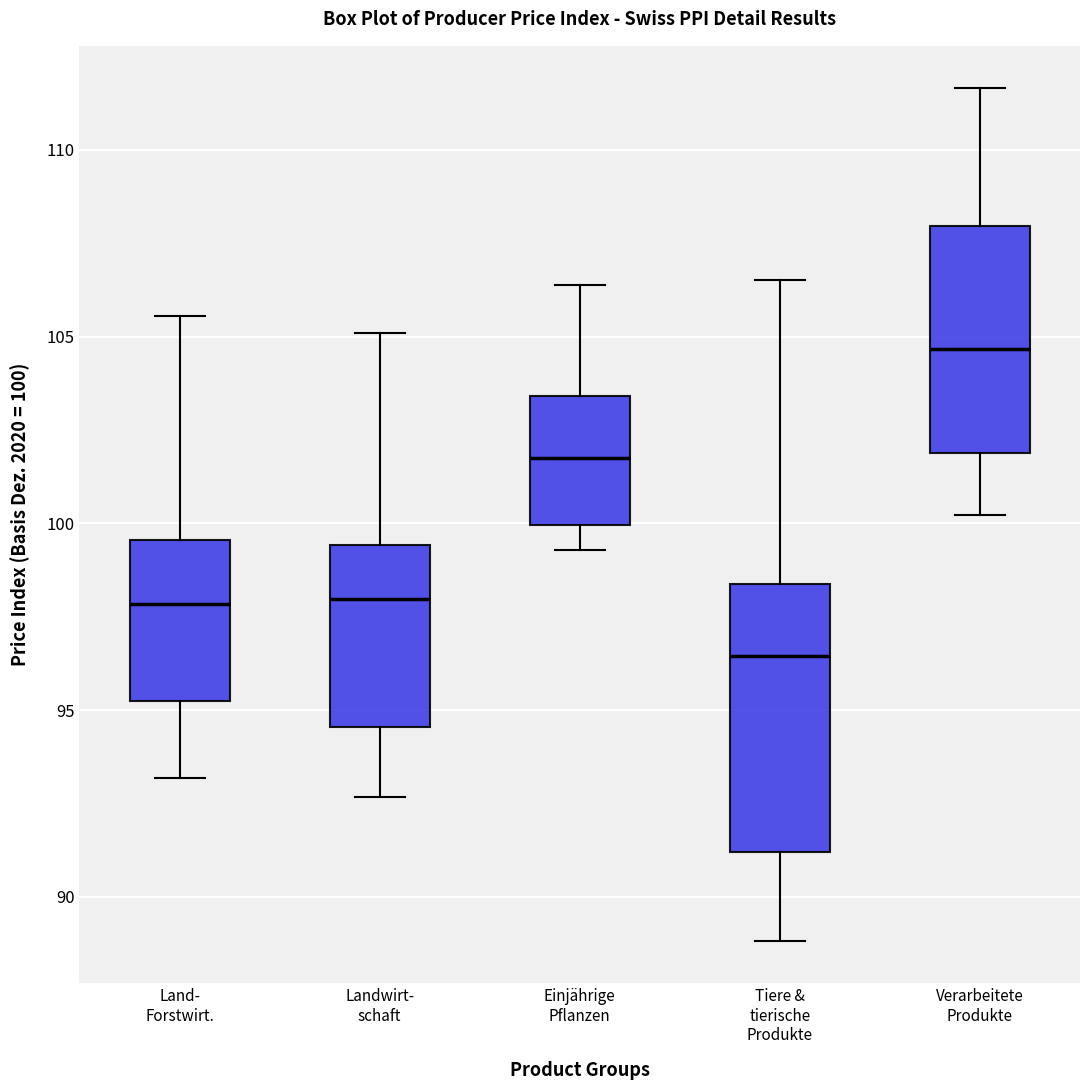

Which box's median line is the lowest?

Tiere & tierische Produkte